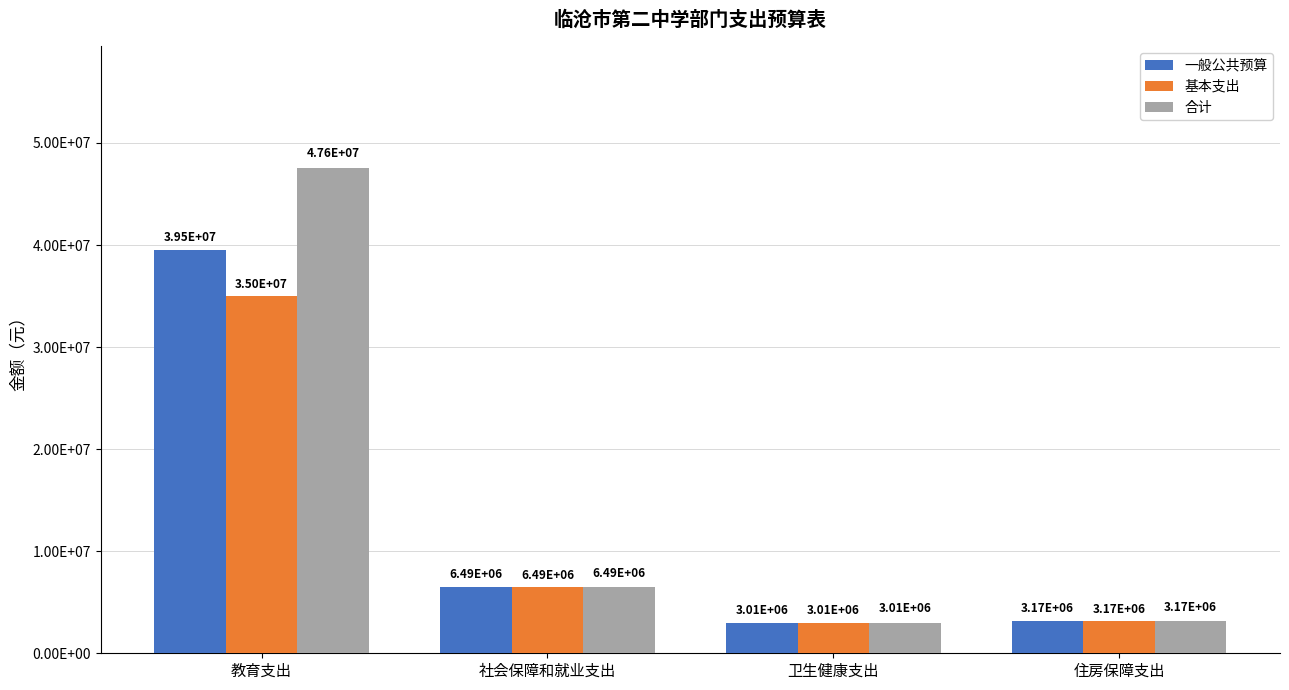

What is the label of the 3rd bar from the left?

卫生健康支出